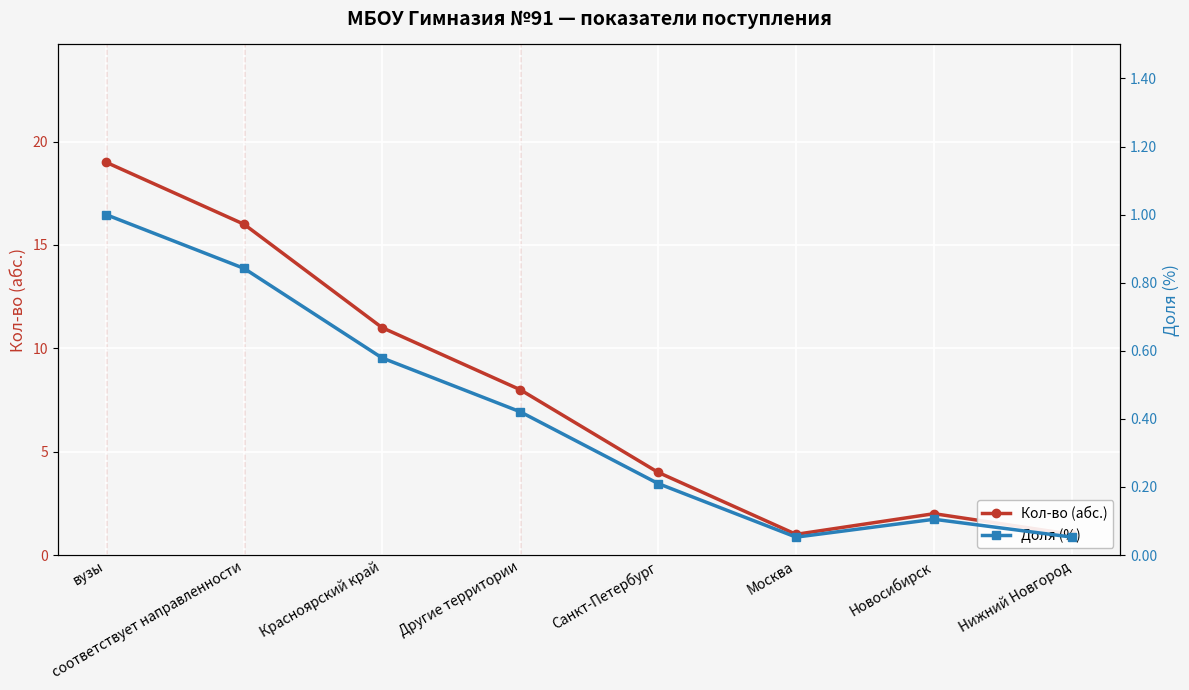

What is the minimum value shown in the chart?

0.1